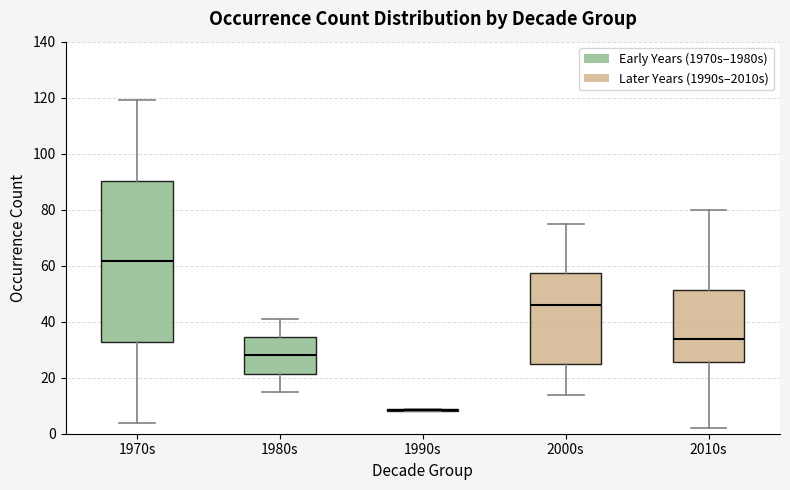

Reading left to right, transcribe this box plot: for each box, give where its median line is, the range the box spans, and where its two whiskers end, as read against the y-axis. The values are not printed on the chart, so give them approximately, as read against the axis.

1970s: median 62, box 32 to 90, whiskers 4 to 120
1980s: median 28, box 22 to 34, whiskers 16 to 42
1990s: box collapsed to a line at 8, whiskers 8 to 10
2000s: median 46, box 24 to 58, whiskers 14 to 76
2010s: median 34, box 26 to 52, whiskers 2 to 80